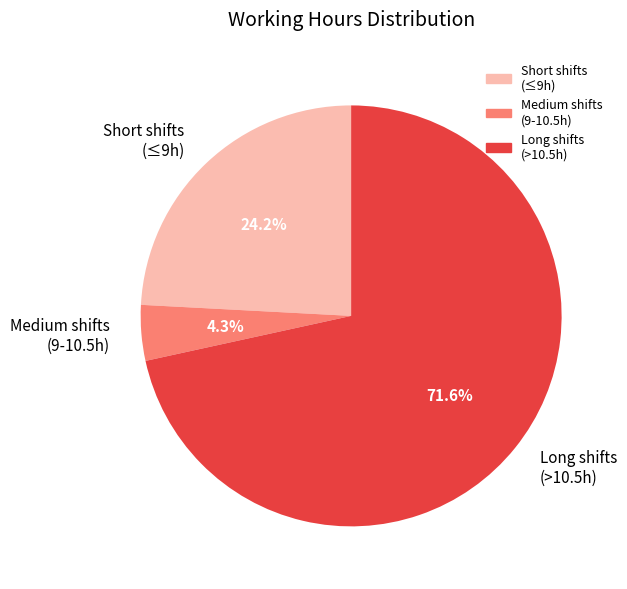

Is the sum of Long shifts (>10.5h) and Short shifts (≤9h) greater than half?

Yes